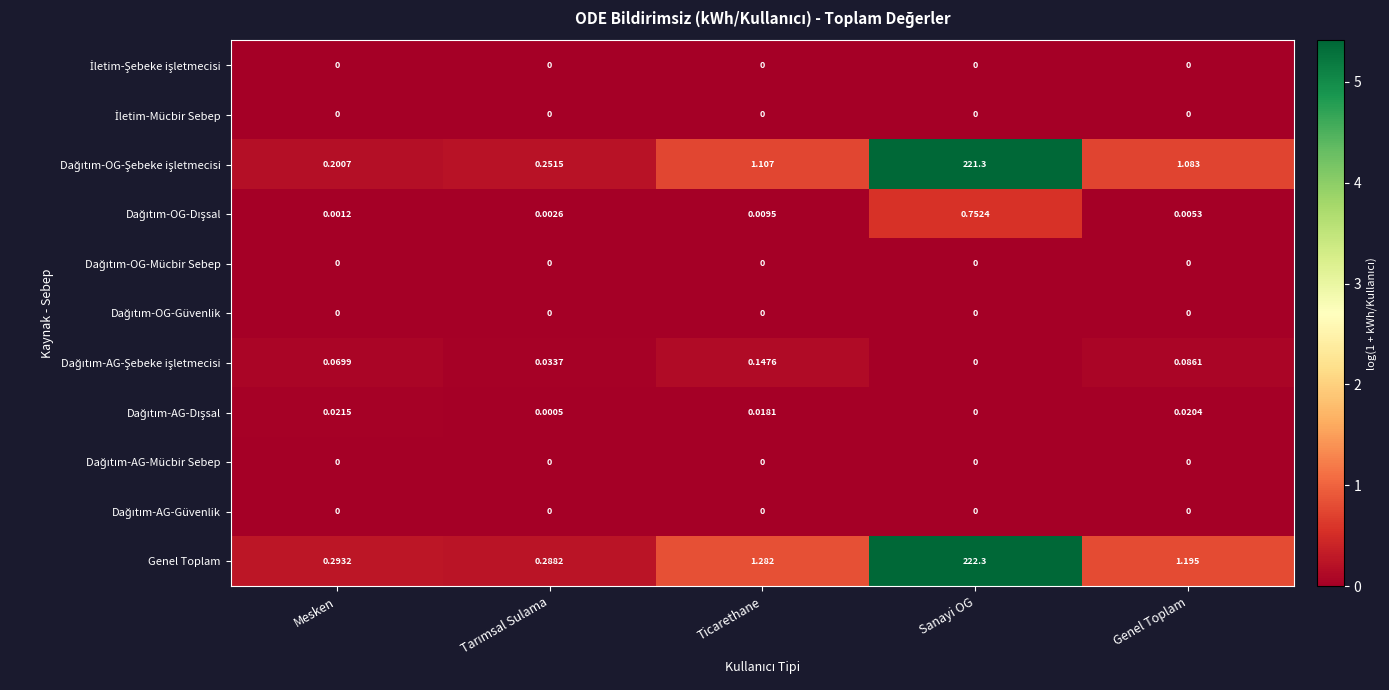

Which label corresponds to the largest value in the chart?

Sanayi OG